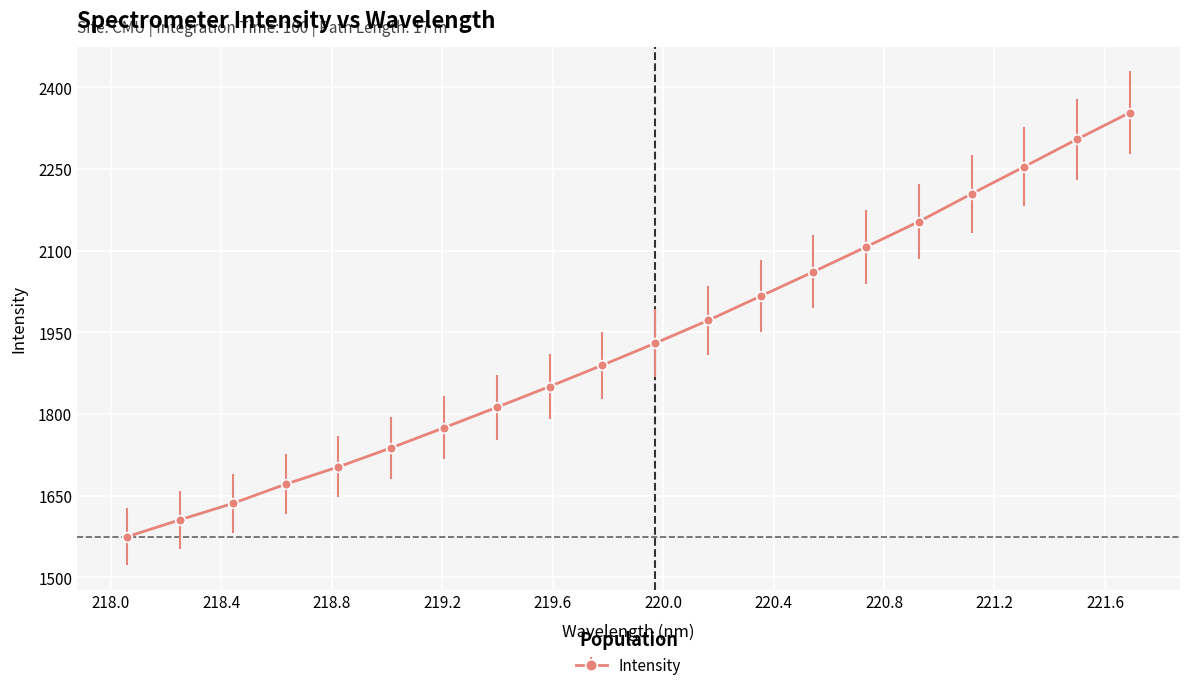

What is the average value?

1930.7